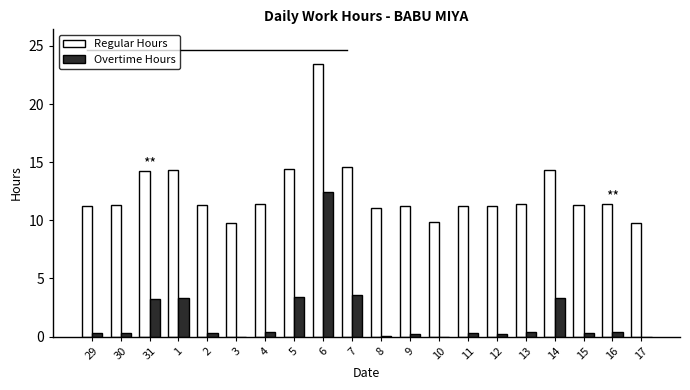

Which series has the largest total across all categories?

Regular Hours